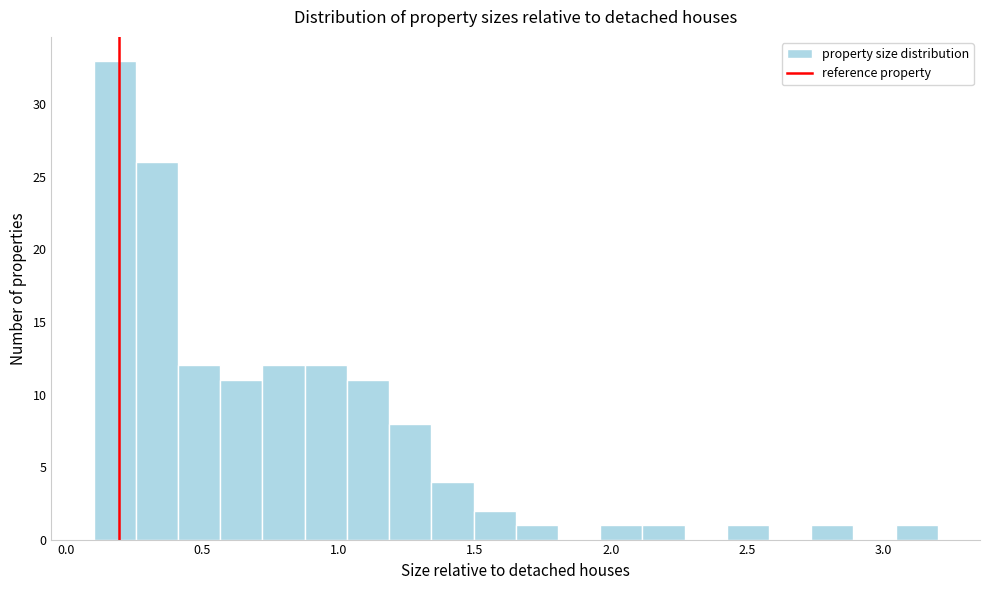

Around what value on the x-axis is the tallest bar? Give the approximate position of its centre, as read against the axis.

0.20